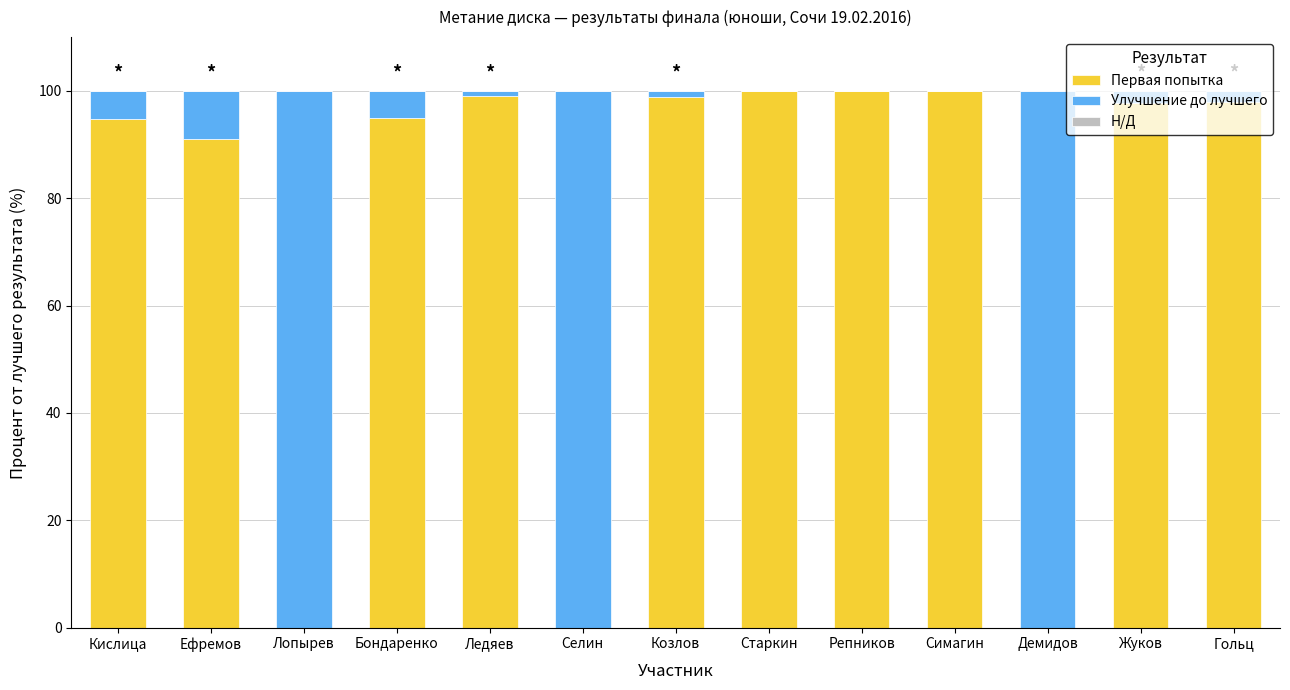

True or false: Первая попытка has a value of 160.3 at Ефремов.

False